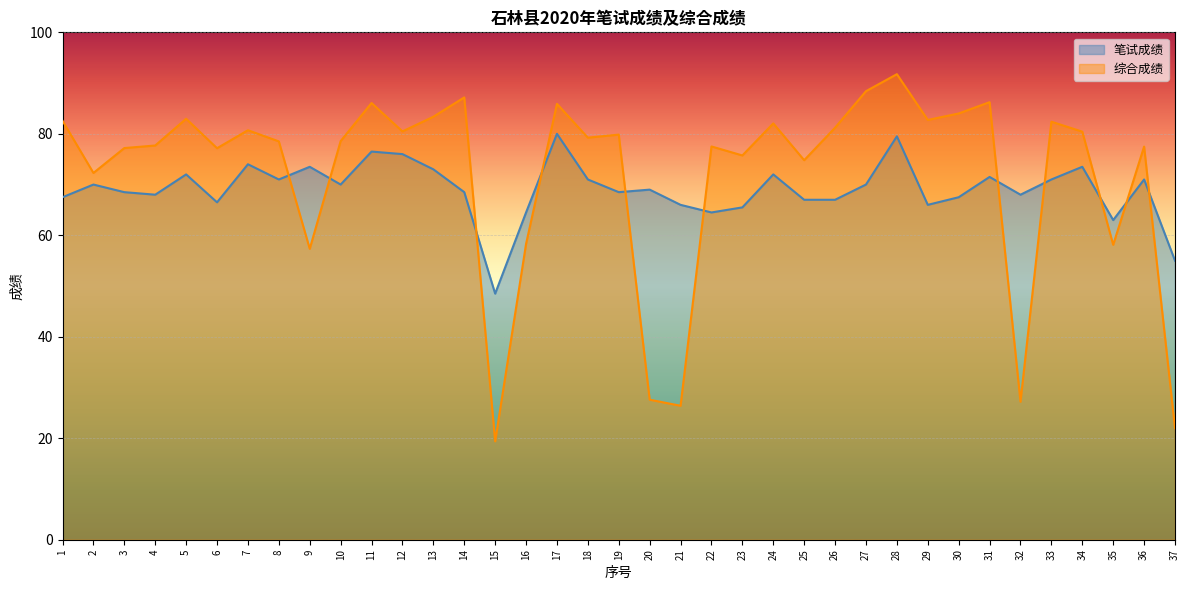

Is it true that 笔试成绩 equals 31.1 at 7?

False